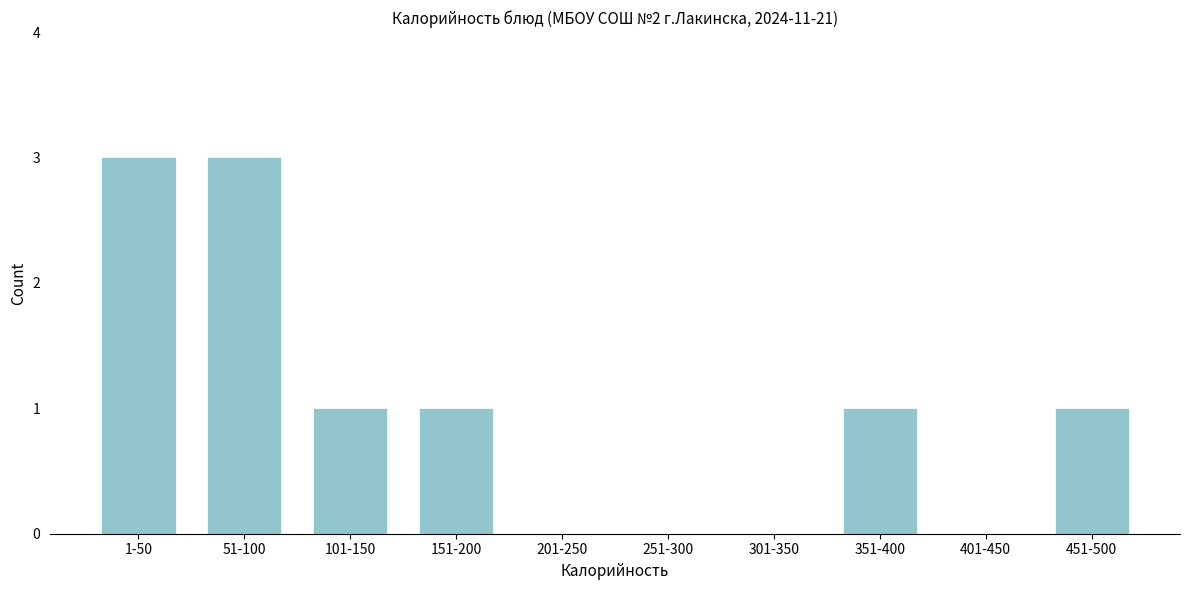

Reading left to right, list all the values displayed in this chart.

1-50=3	51-100=3	101-150=1	151-200=1	201-250=0	251-300=0	301-350=0	351-400=1	401-450=0	451-500=1